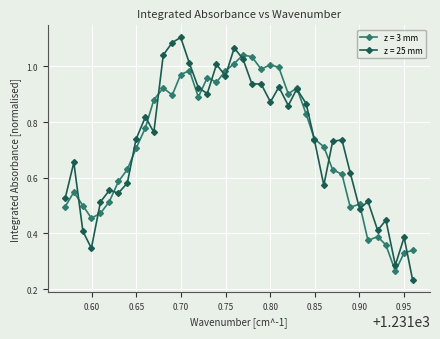

What is the sum of all z = 3 mm values?

28.6